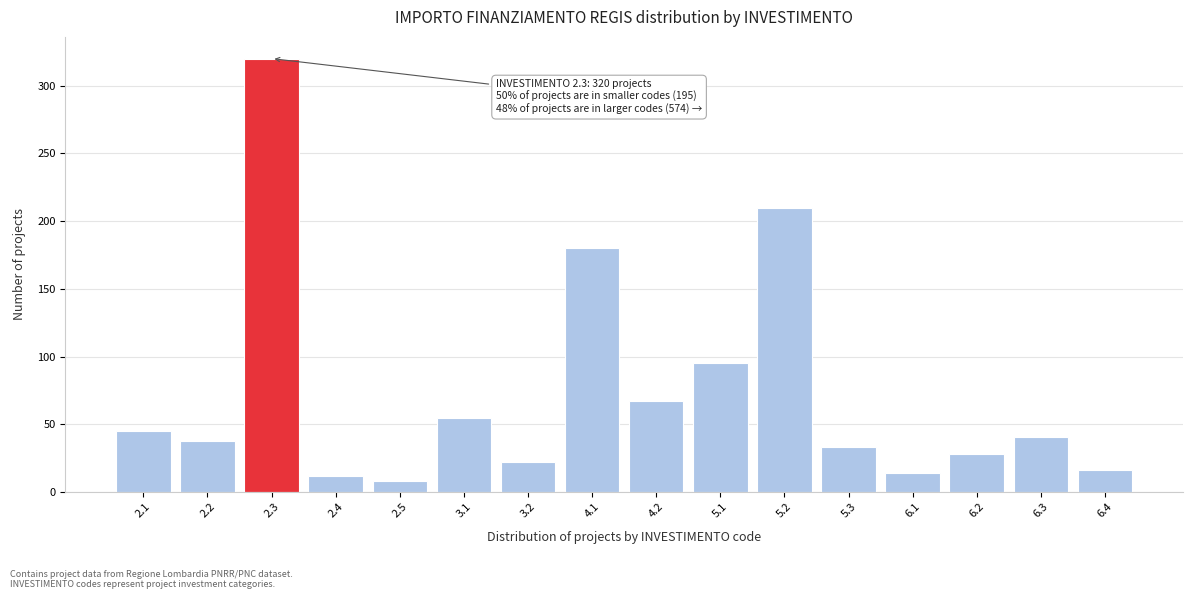

Reading left to right, extract all data points from this chart.

45	38	320	12	8	55	22	180	67	95	210	33	14	28	41	16